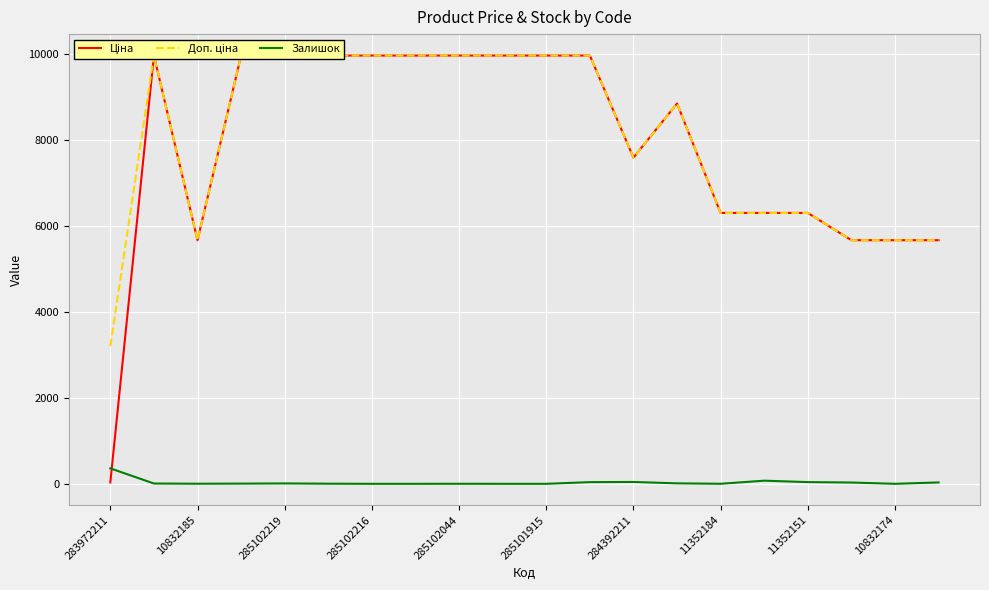

Reading right to left, extract all data points from this chart.

Ціна: 5673.8	5673.8	5673.8	6308.8	6308.8	6308.8	8856.7	7596.5	9975.0	9975.0	9975.0	9975.0	9975.0	9975.0	9975.0	9975.0	9975.0	5673.8	9975.0	32.0
Доп. ціна: 5673.8	5673.8	5673.8	6308.8	6308.8	6308.8	8856.7	7596.5	9975.0	9975.0	9975.0	9975.0	9975.0	9975.0	9975.0	9975.0	9975.0	5673.8	9975.0	3205.0
Залишок: 32.0	0.0	30.0	40.0	73.0	1.0	11.0	43.0	39.0	0.0	0.0	1.0	0.0	0.0	3.0	9.0	5.0	2.0	7.0	360.0